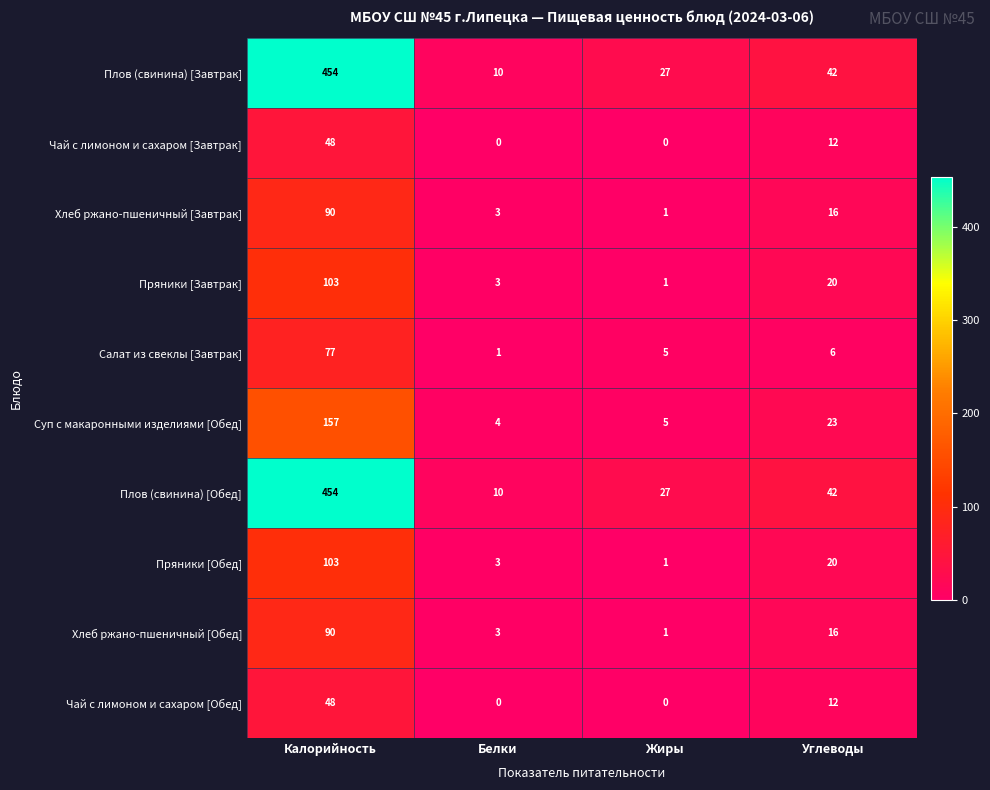

What is the difference between the second highest and second lowest values in the Суп с макаронными изделиями [Обед] series?

18